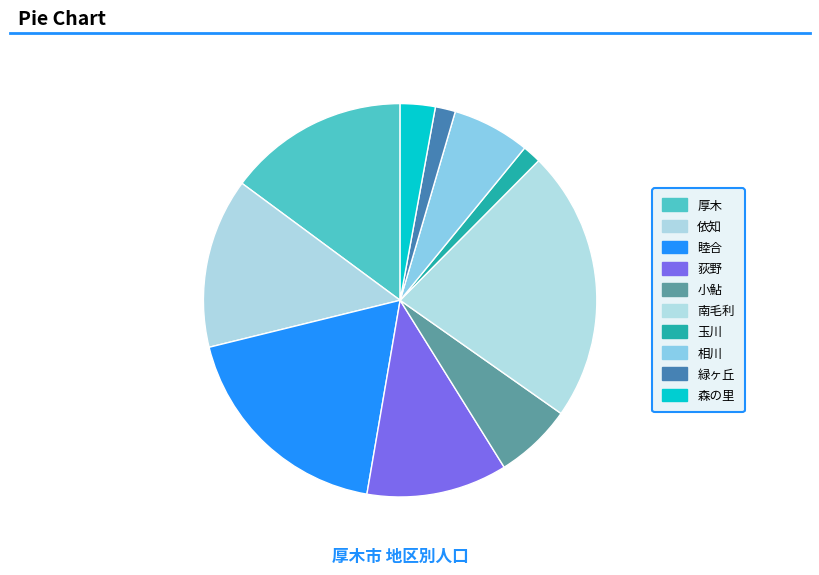

The 荻野 slice represents 19% of the pie. True or false?

False